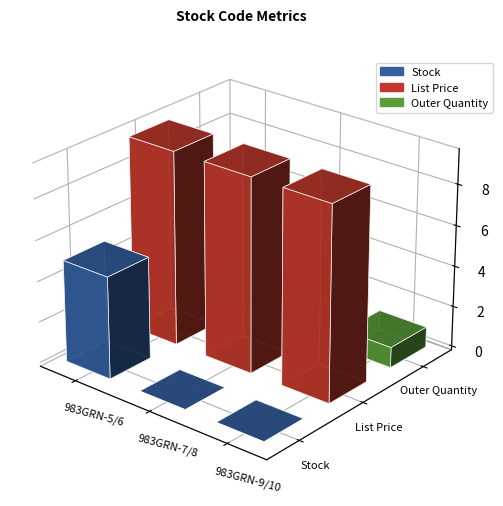

Rank the series at 983GRN-9/10 from highest to lowest value.

List Price, Outer Quantity, Stock